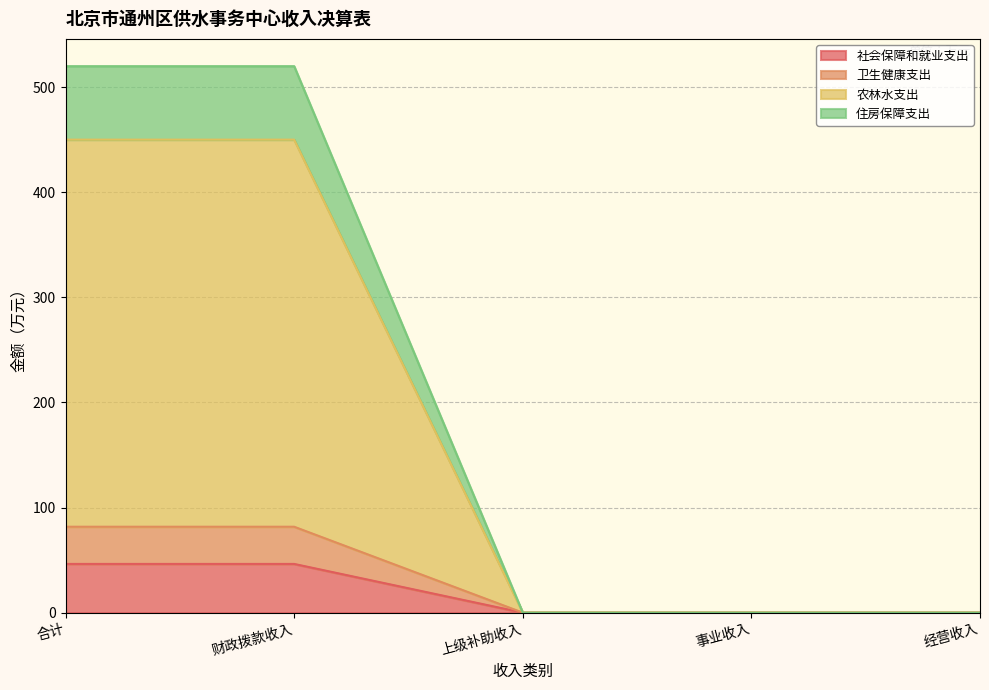

What is the highest value of the 社会保障和就业支出 series?

46.3